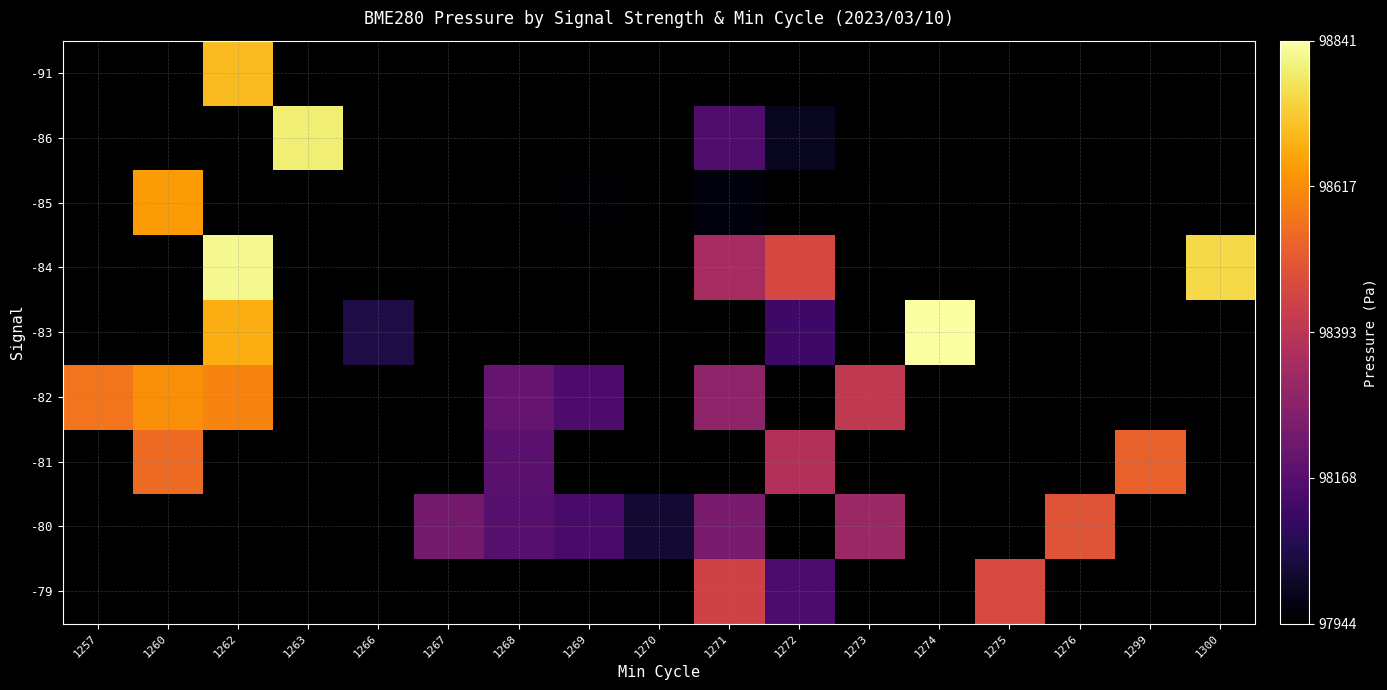

How many series are shown in this chart?

9